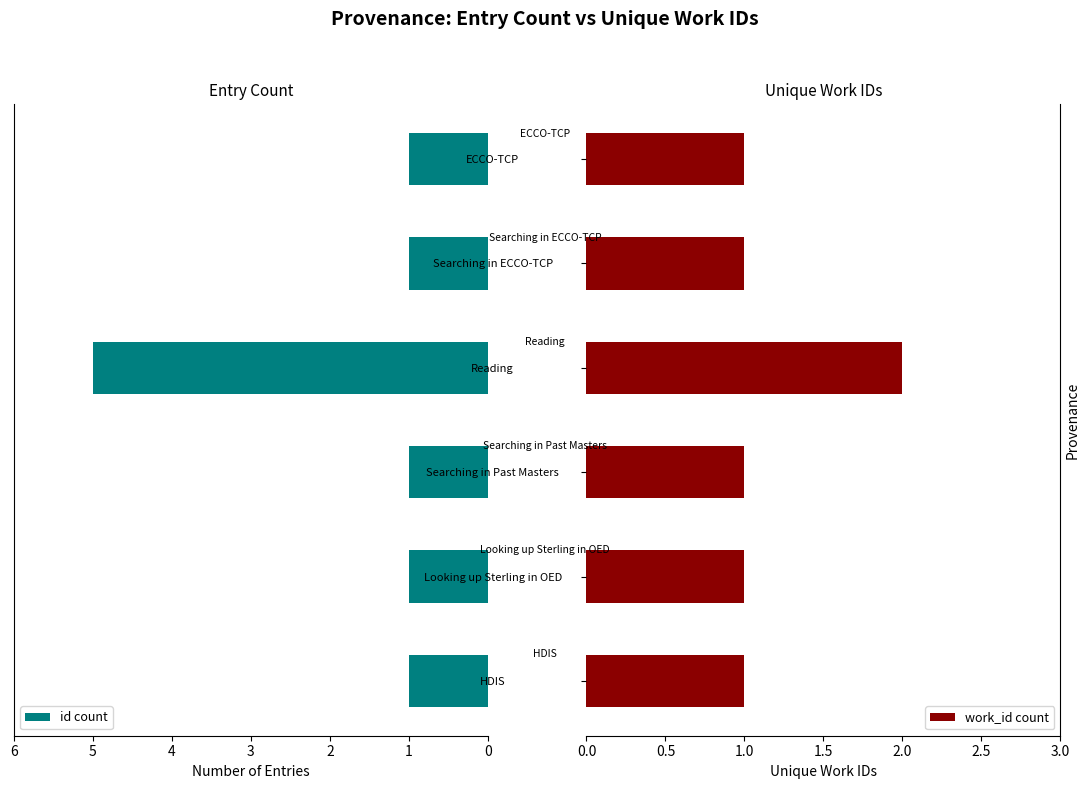

Count the work_id count values in the range 1 to 2.

6